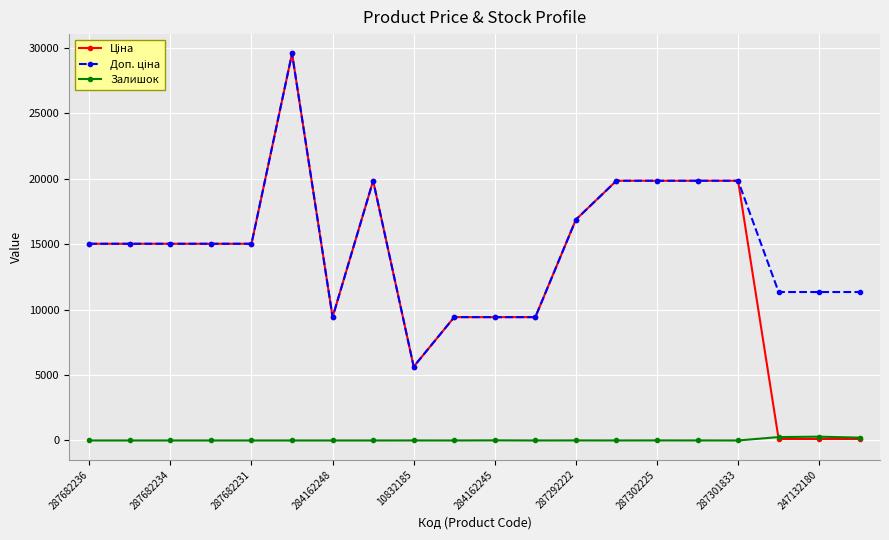

At how many categories does at least one series exceed 12255?

12